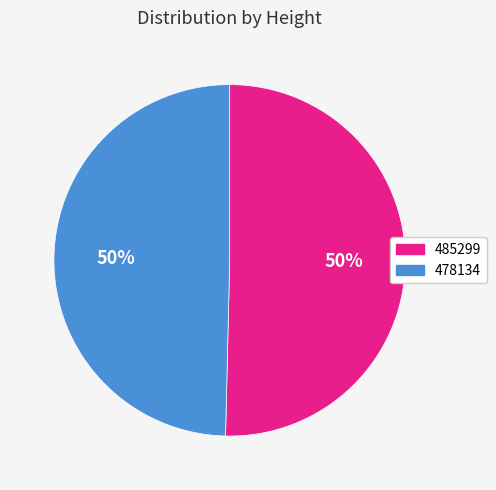

To the nearest percent, what is the average slice percentage?

50%